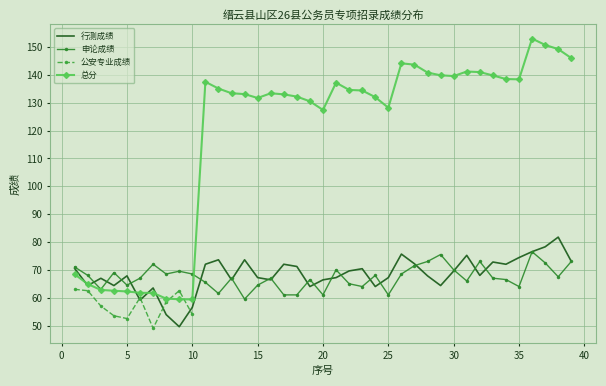

How many data points does each series have?

39